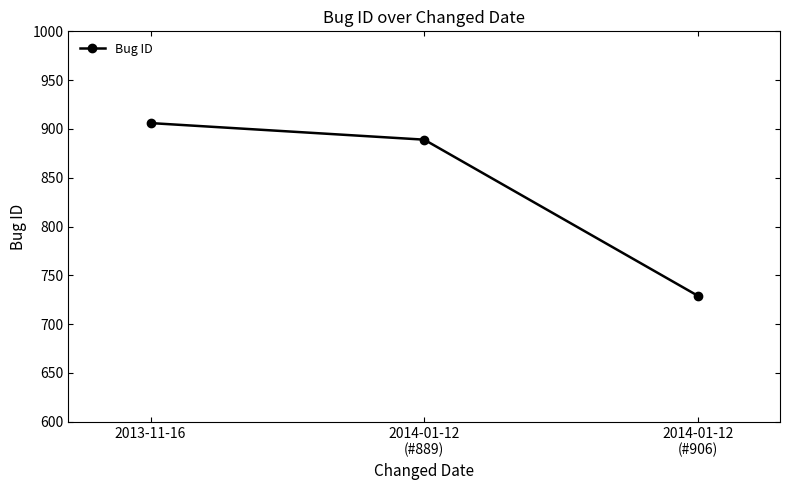

Approximately how many times larger is the value at 2014-01-12
(#906) compared to 2013-11-16?

0.8